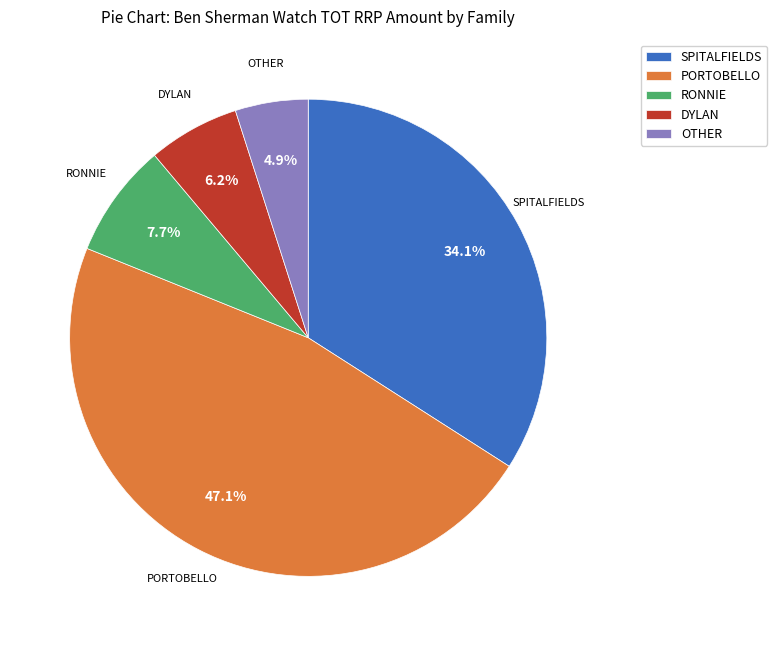

Does any single category account for the majority?

No